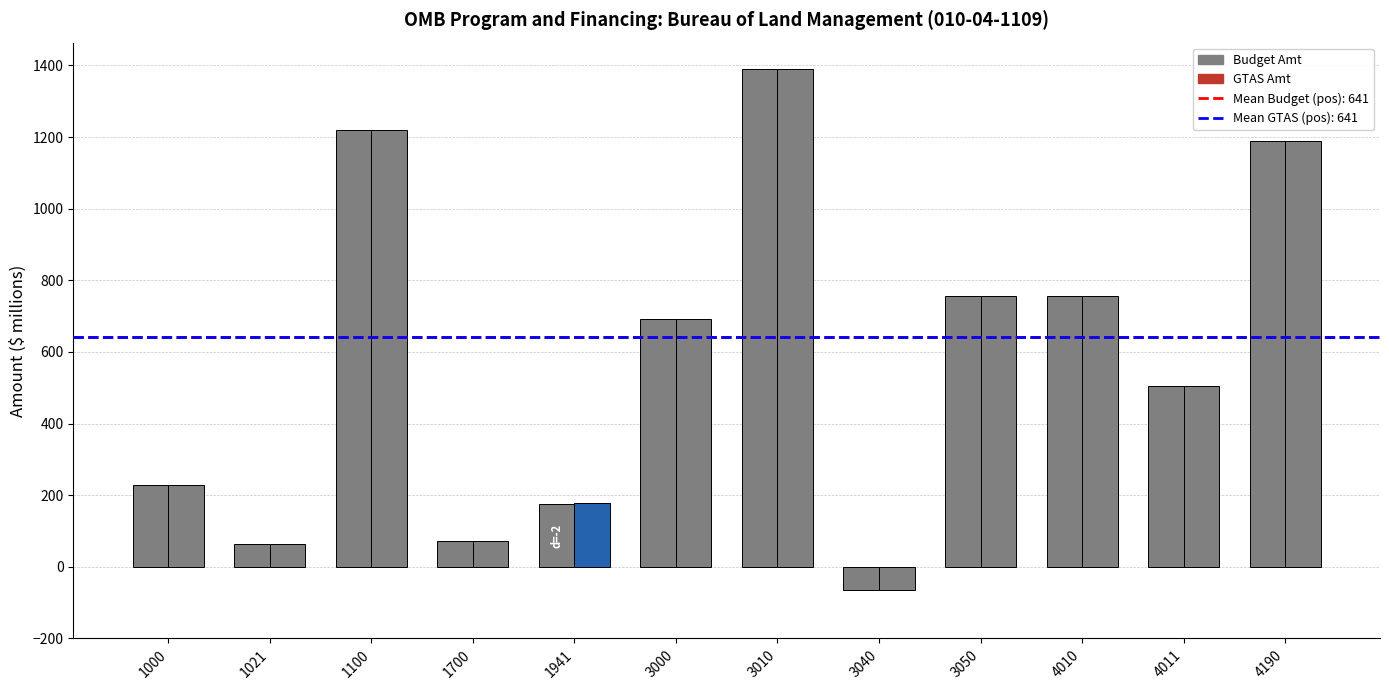

Which series changed the most between 1700 and 3000?

Budget Amt